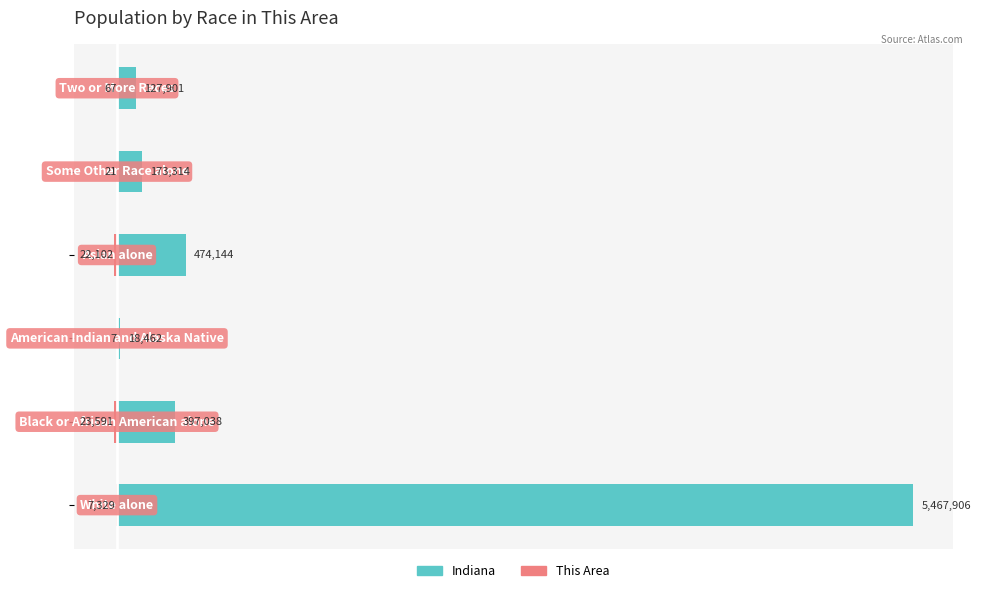

What is the difference between the second highest and minimum values in the Indiana series?

455682